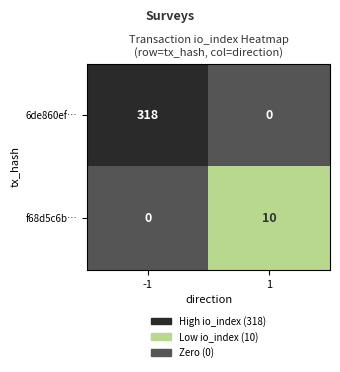

What is the difference between the 6de860ef… values at 1 and -1?

318